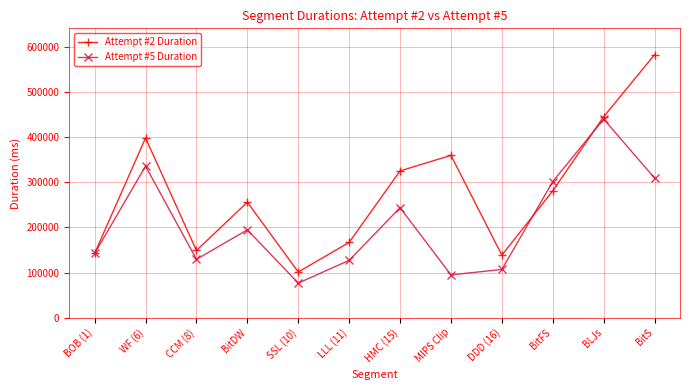

Is it true that Attempt #5 Duration equals 489318 at BitS?

False